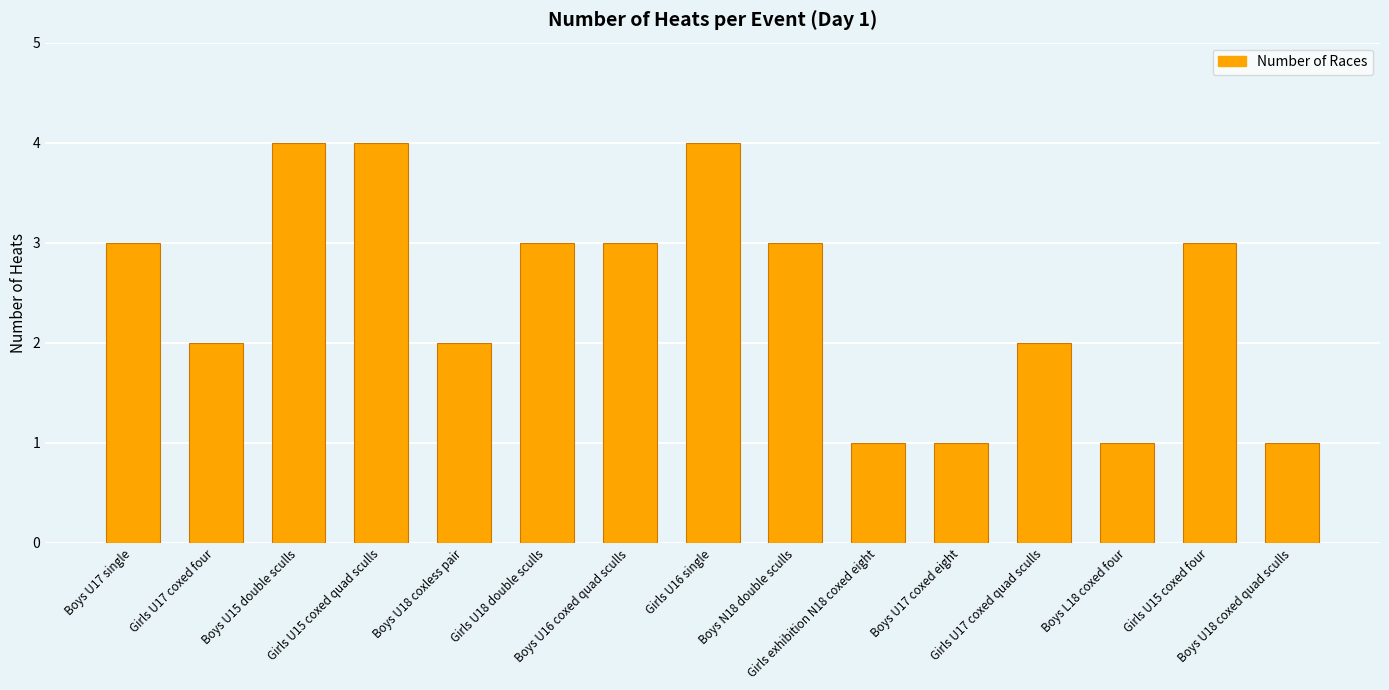

Reading left to right, list all the values displayed in this chart.

Boys U17 single=3	Girls U17 coxed four=2	Boys U15 double sculls=4	Girls U15 coxed quad sculls=4	Boys U18 coxless pair=2	Girls U18 double sculls=3	Boys U16 coxed quad sculls=3	Girls U16 single=4	Boys N18 double sculls=3	Girls exhibition N18 coxed eight=1	Boys U17 coxed eight=1	Girls U17 coxed quad sculls=2	Boys L18 coxed four=1	Girls U15 coxed four=3	Boys U18 coxed quad sculls=1